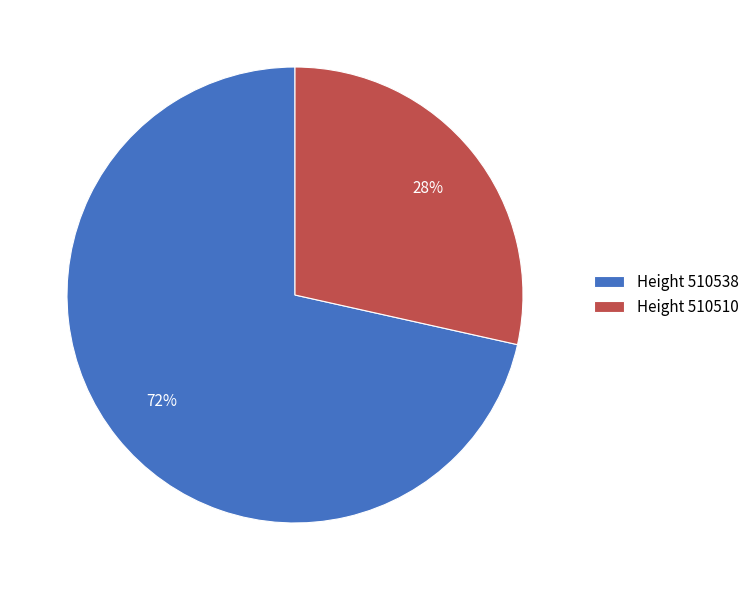

Rank the categories by value from lowest to highest.

Height 510510, Height 510538